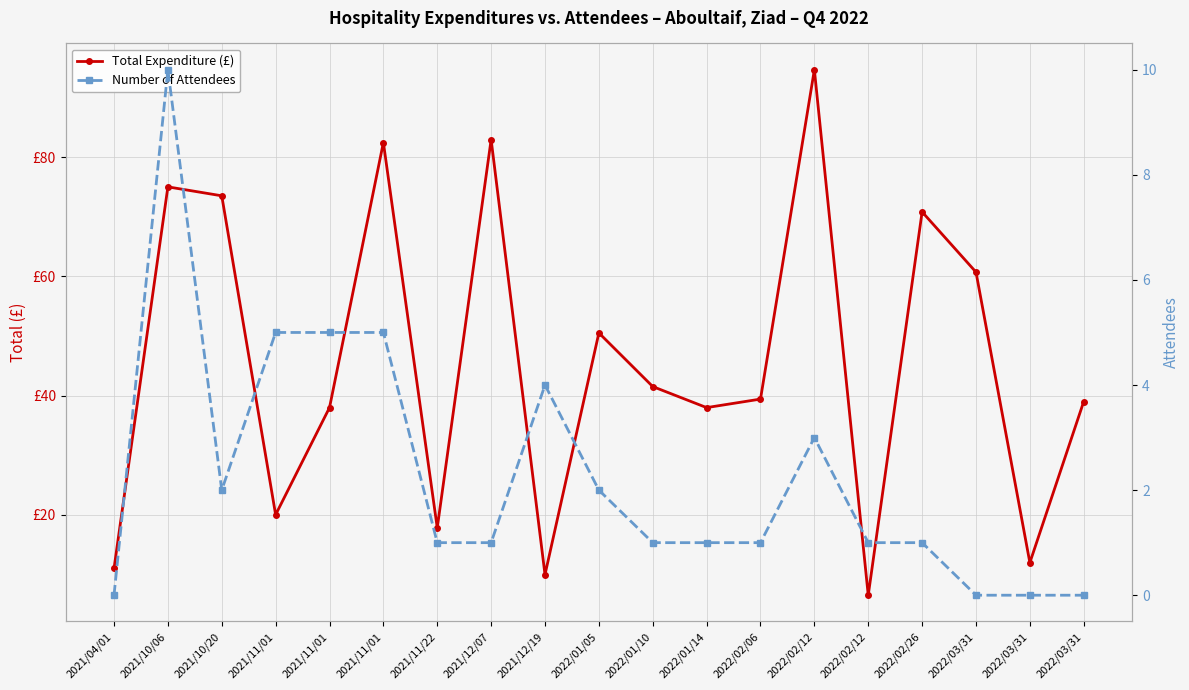

Reading right to left, what are all the values shown in this chart?

Total Expenditure (£): 39.0	12.0	60.7	70.8	6.5	94.7	39.4	38.0	41.5	50.5	9.9	82.9	17.8	82.4	38.0	20.0	73.5	75.0	11.0
Number of Attendees: 0.0	0.0	0.0	1.0	1.0	3.0	1.0	1.0	1.0	2.0	4.0	1.0	1.0	5.0	5.0	5.0	2.0	10.0	0.0